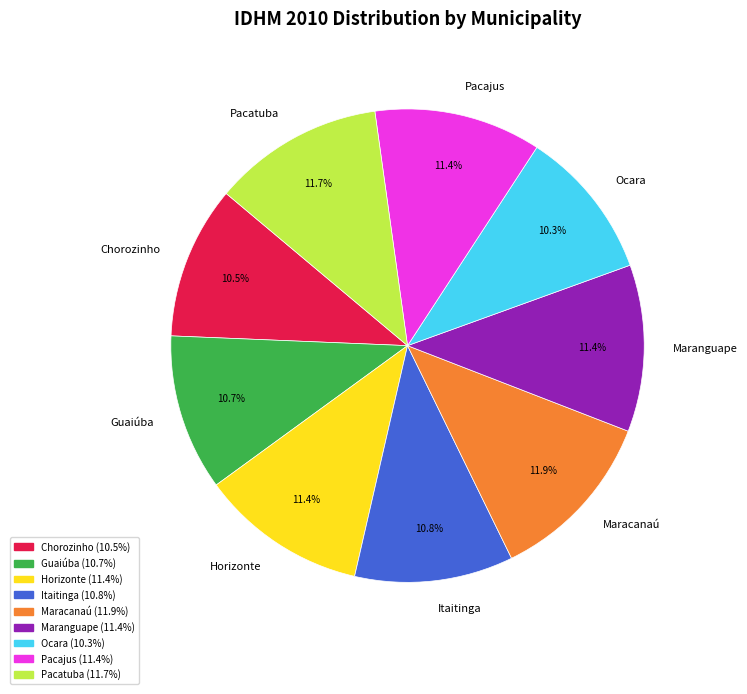

Is Horizonte the majority of the pie?

No